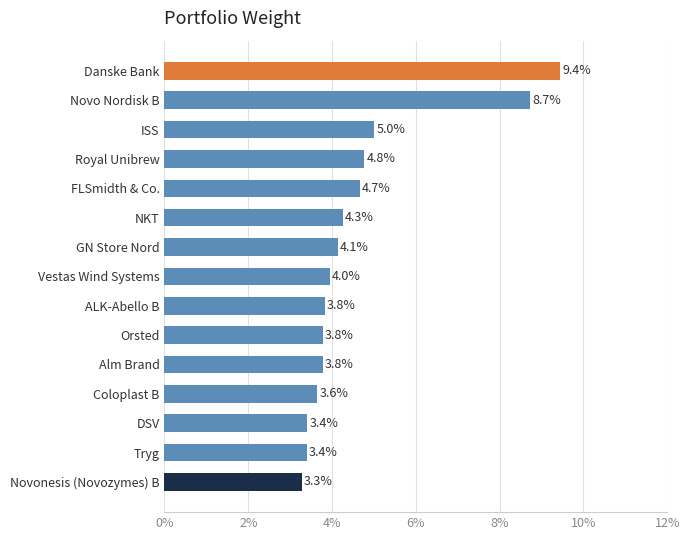

Read the value at Danske Bank.

9.4